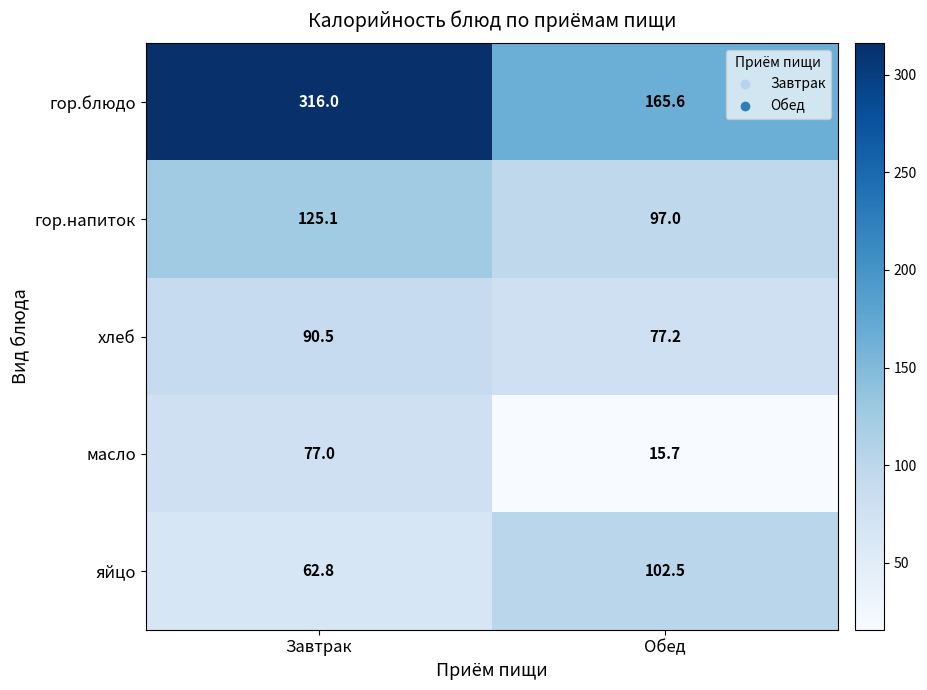

At which label does гор.напиток first exceed 125?

Завтрак